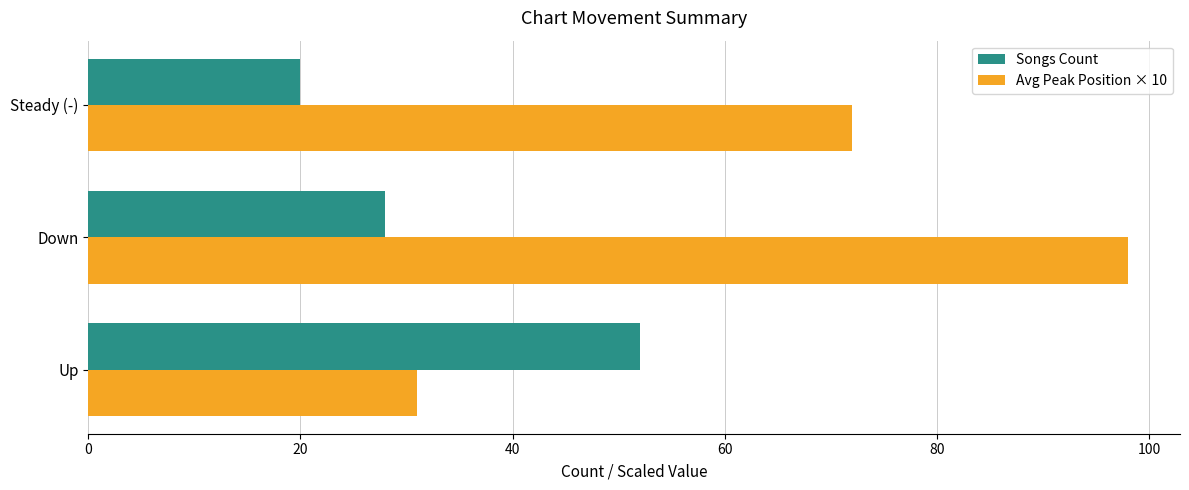

At which category is the sum across all series the highest?

Down